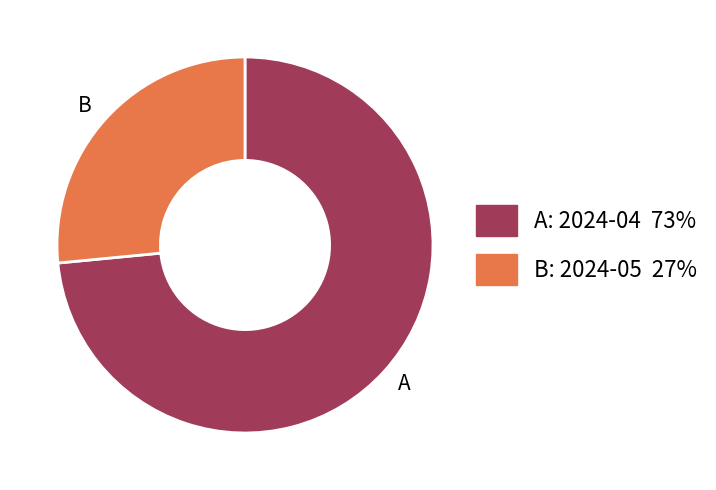

True or false: A accounts for 73% of the total.

True